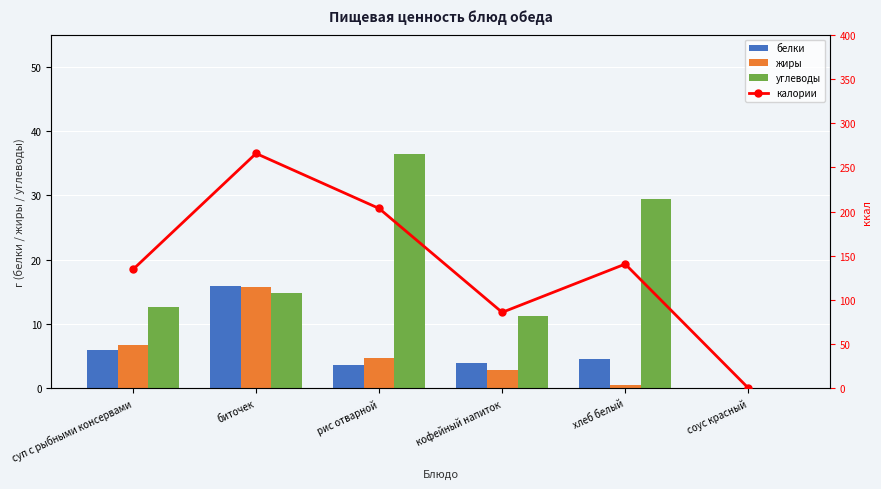

What is the difference between the second highest and minimum values in the калории series?

203.0